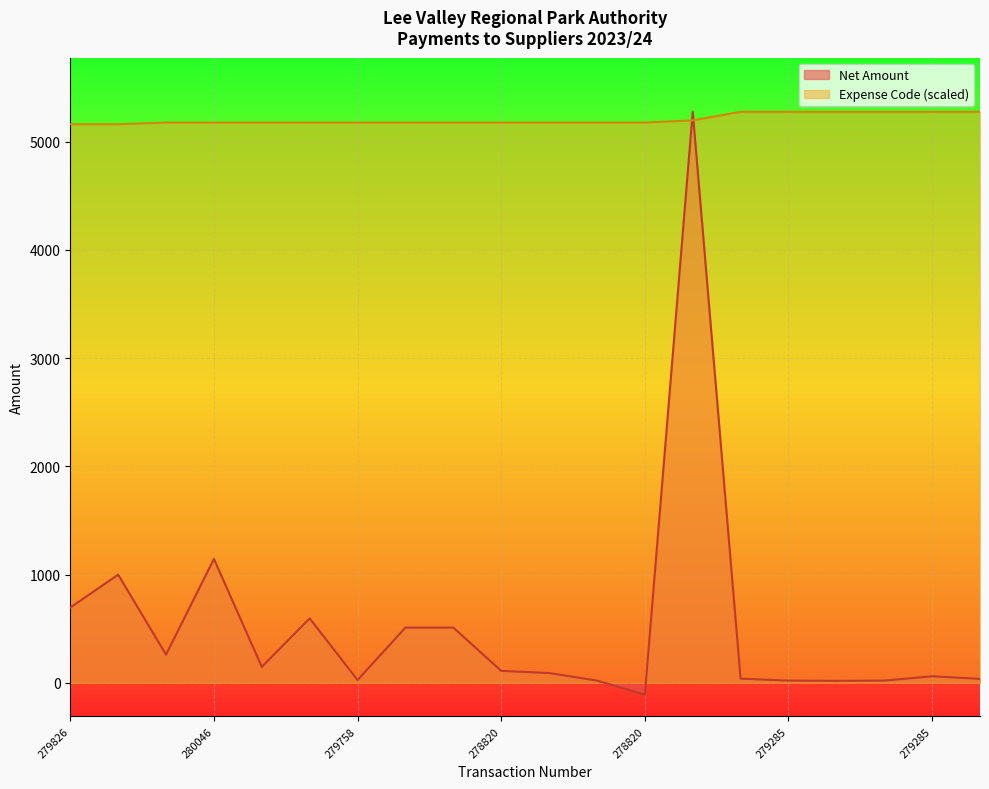

At which category is the sum across all series the highest?

279540